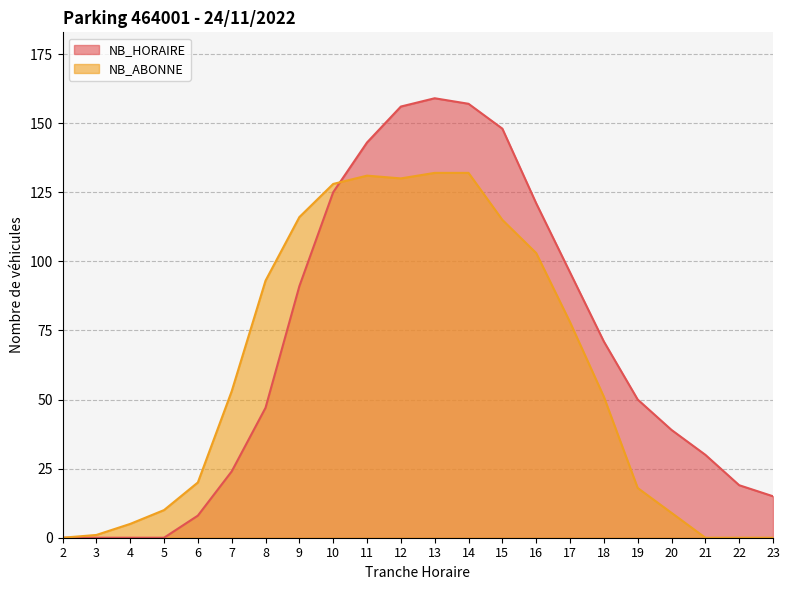

List the series in order of their overall mean, highest first.

NB_HORAIRE, NB_ABONNE